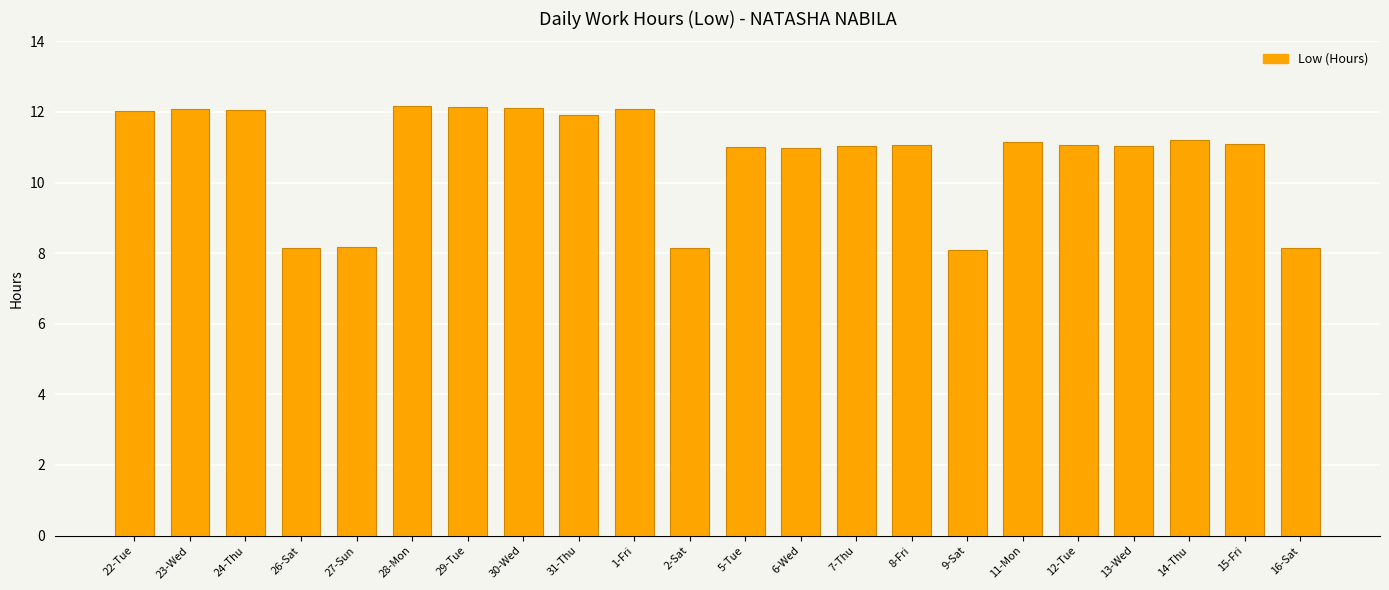

What is the value of the 20th bar from the left?

11.2